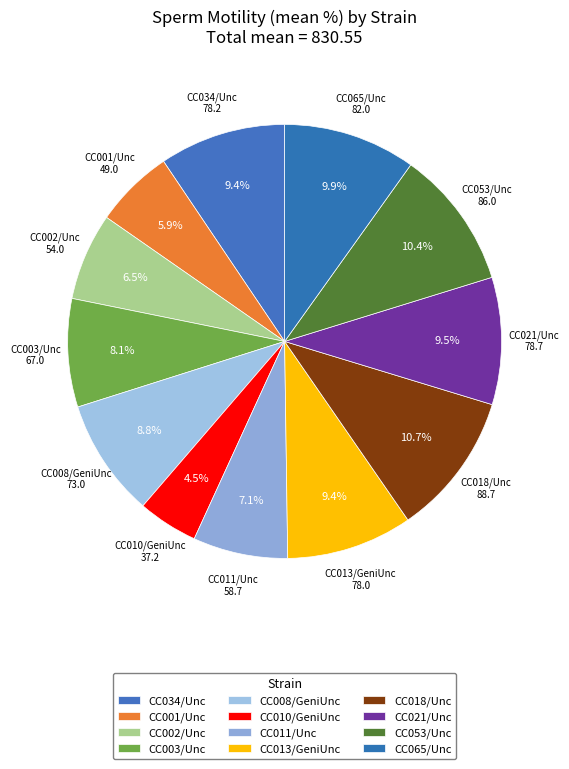

Is there a majority slice in this chart?

No